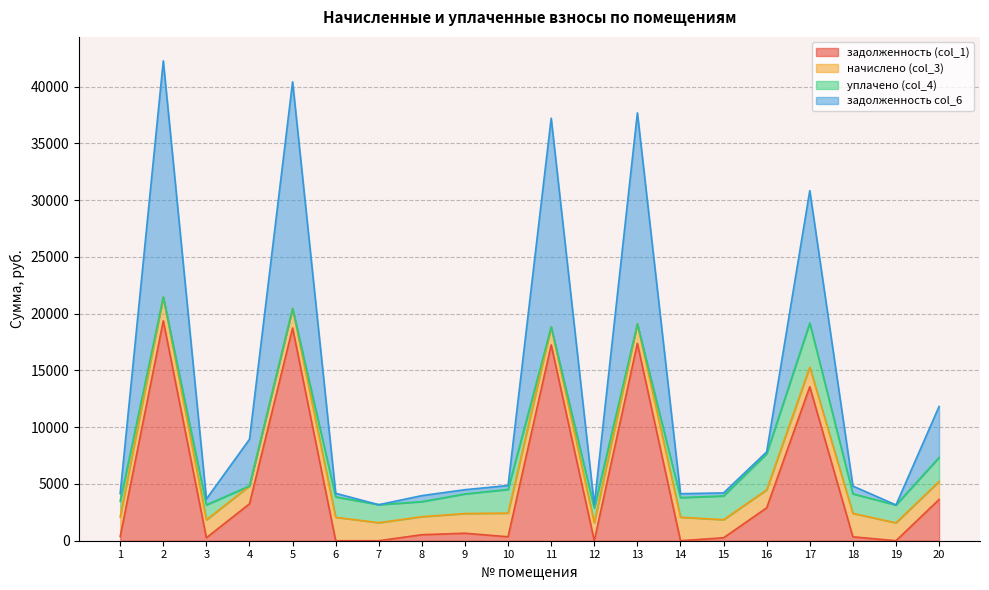

What is the spread (max minus min) of values at 17?

17275.6